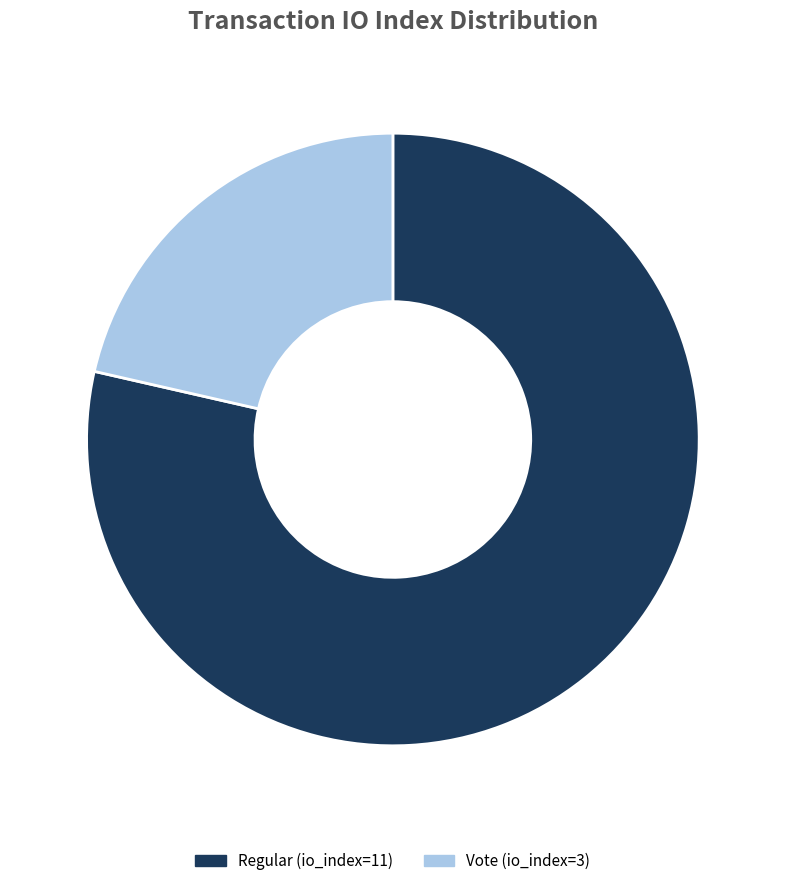

Which slice is the smallest?

Vote (io_index=3)